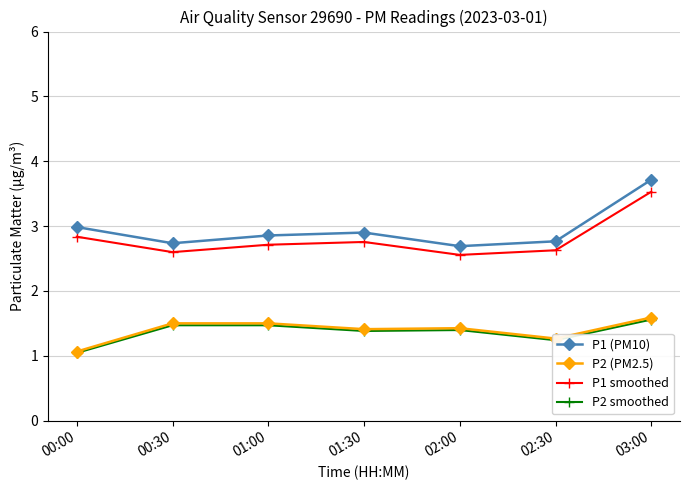

What are all the series names shown in the legend?

P1 (PM10), P2 (PM2.5), P1 smoothed, P2 smoothed